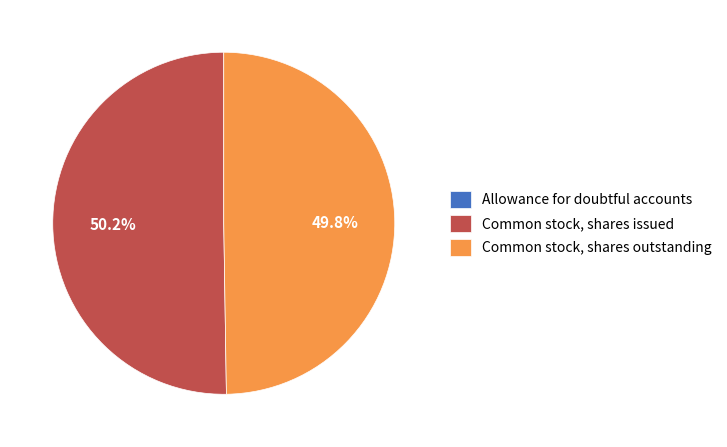

How much of the chart is everything except Common stock, shares outstanding?

50.2%